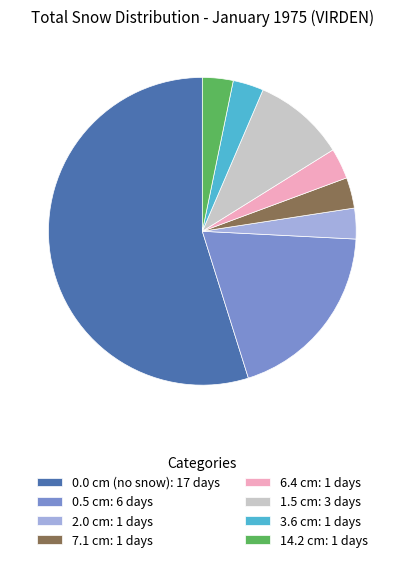

What is the largest slice in the pie chart?

0.0 cm (no snow): 17 days